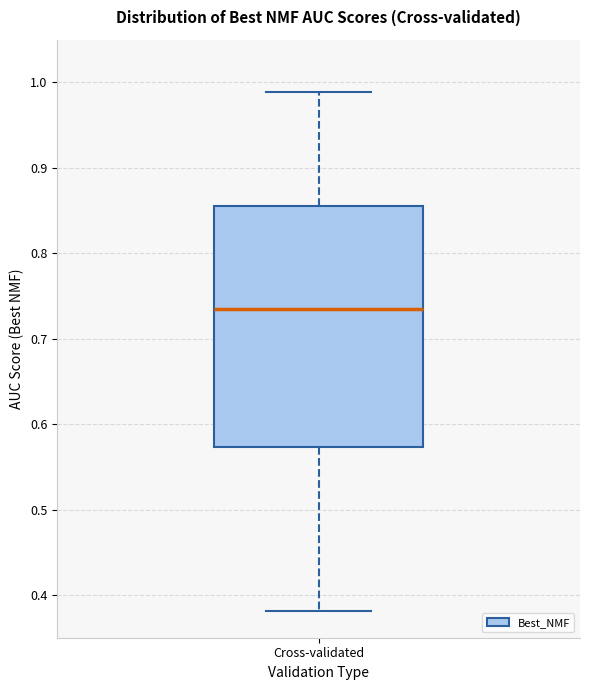

Transcribe this box plot: give where the median line is, the range the box spans, and where the two whiskers end, as read against the y-axis. The values are not printed on the chart, so give them approximately, as read against the axis.

median 0.73, box 0.57 to 0.86, whiskers 0.38 to 0.99